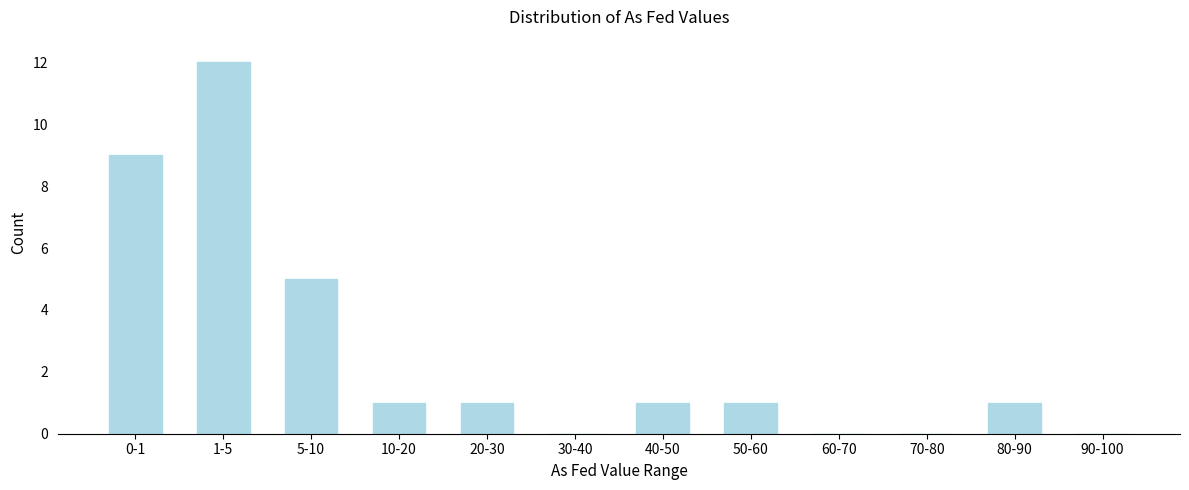

Reading left to right, extract all data points from this chart.

0-1=9	1-5=12	5-10=5	10-20=1	20-30=1	30-40=0	40-50=1	50-60=1	60-70=0	70-80=0	80-90=1	90-100=0